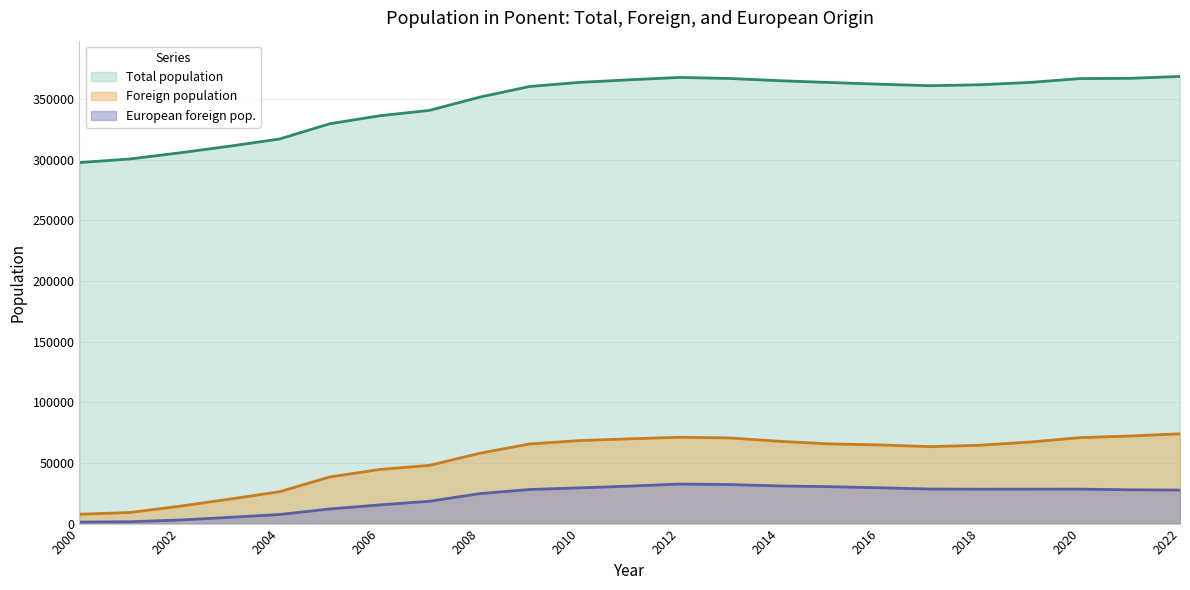

Reading left to right, list all the values displayed in this chart.

Total population: 297763	300686	305744	311254	317183	329711	336342	340827	351718	360510	363900	366022	367984	367110	365273	363783	362384	361138	361922	363859	367016	367245	368789
Foreign population: 7713	9122	14305	20170	26301	38409	44625	48047	57993	65696	68468	69925	71202	70654	67847	65732	64890	63480	64619	67261	70912	72223	74065
European foreign pop.: 1254	1536	2933	5144	7486	12040	15401	18443	24691	28109	29482	30915	32622	32197	31069	30446	29548	28506	28371	28401	28439	27865	27651